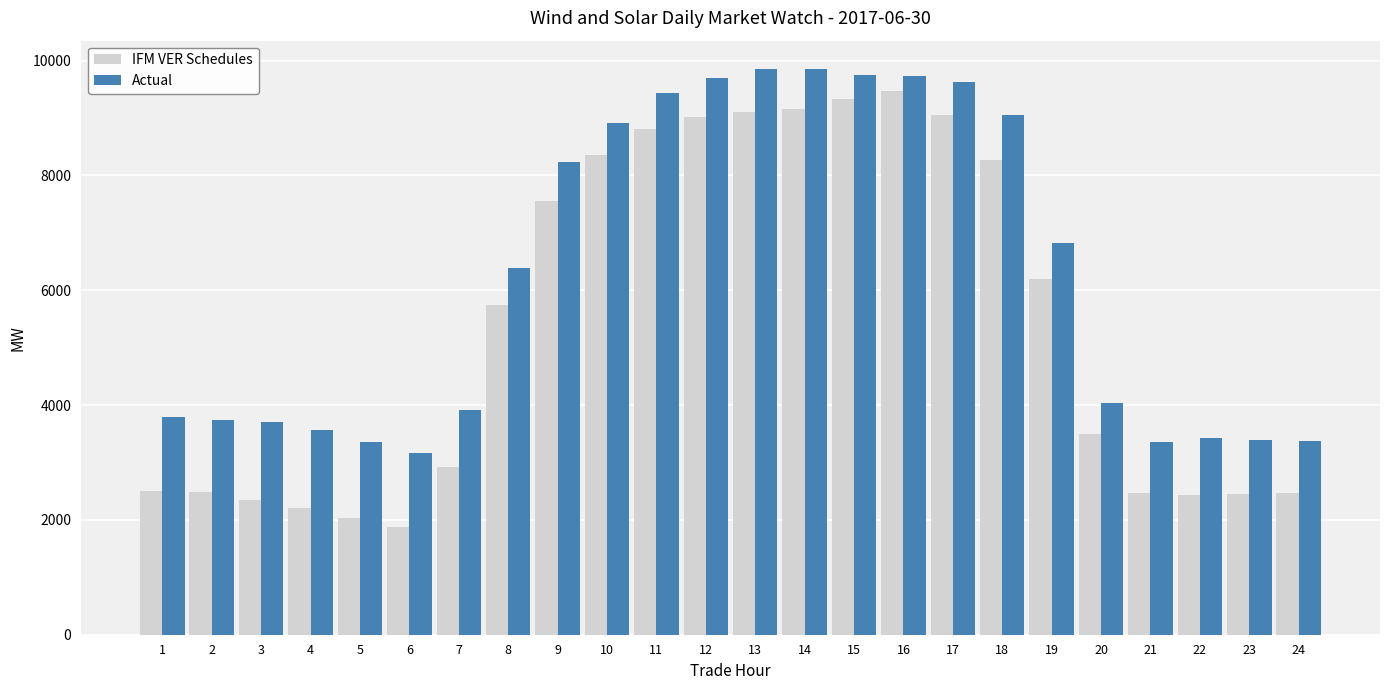

Between 13 and 22, which series saw the biggest shift?

IFM VER Schedules